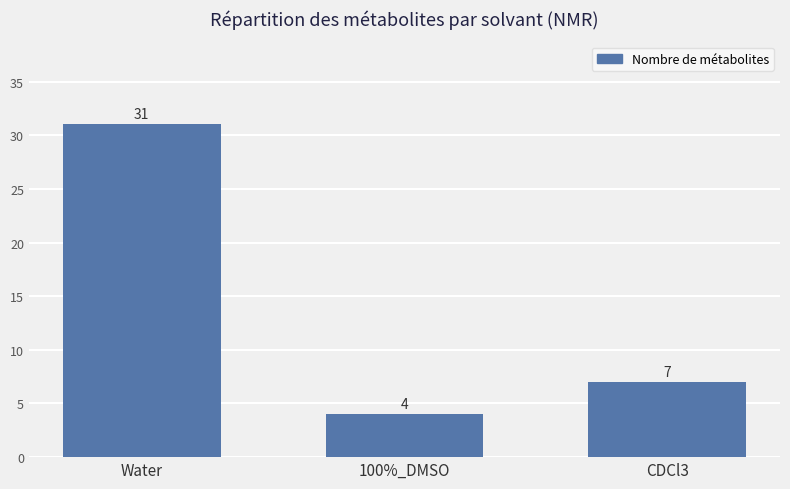

What is the change in value from Water to CDCl3?

-24